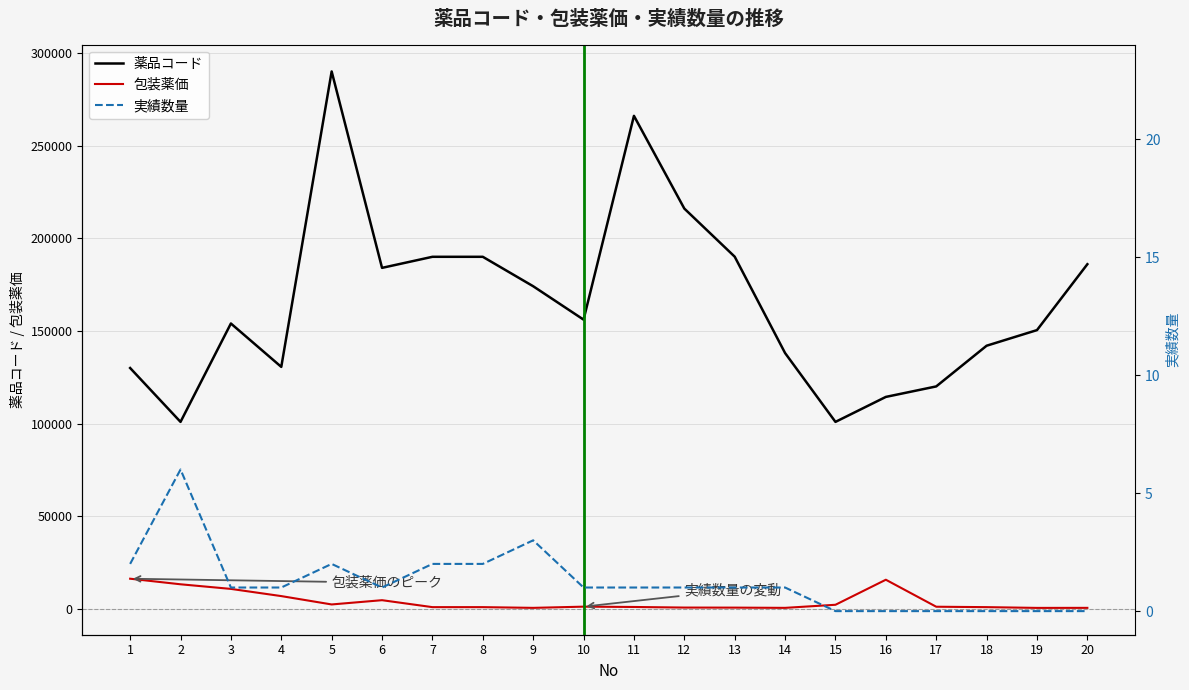

Which series has the widest spread of values?

薬品コード